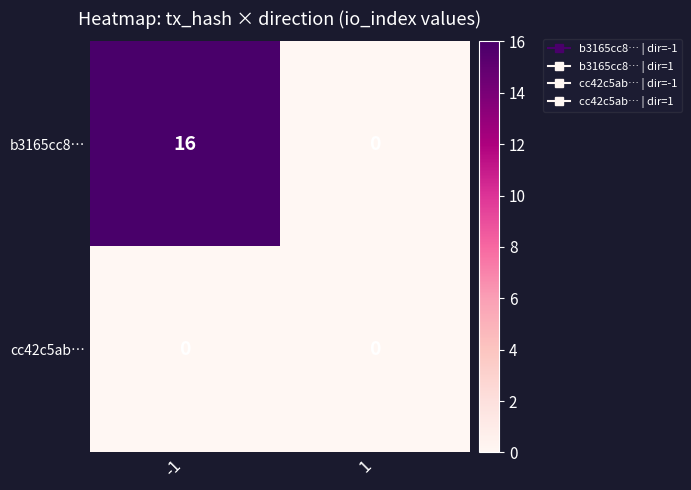

Which series has the widest spread of values?

b3165cc8…